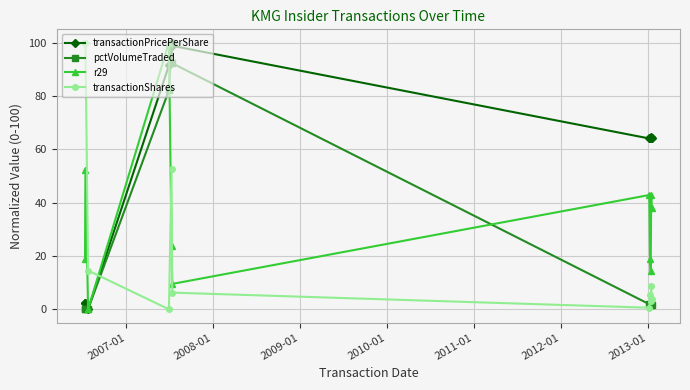

What is the maximum value shown in the chart?

100.0